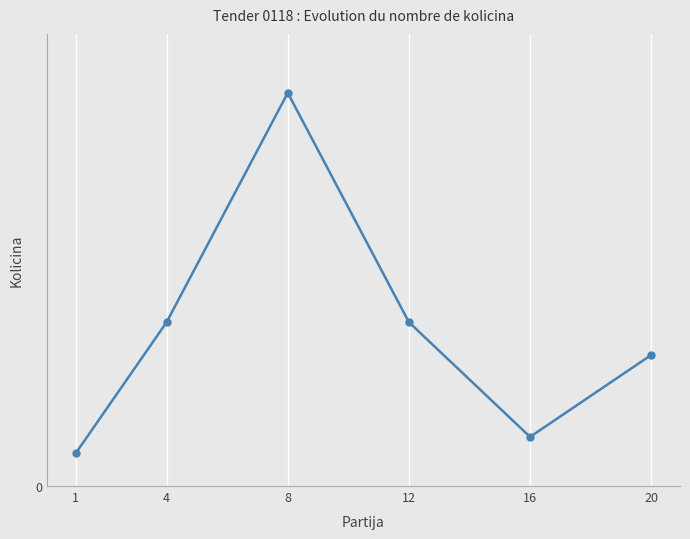

How many interior local valleys (lower than both neighbors) does the data have?

1